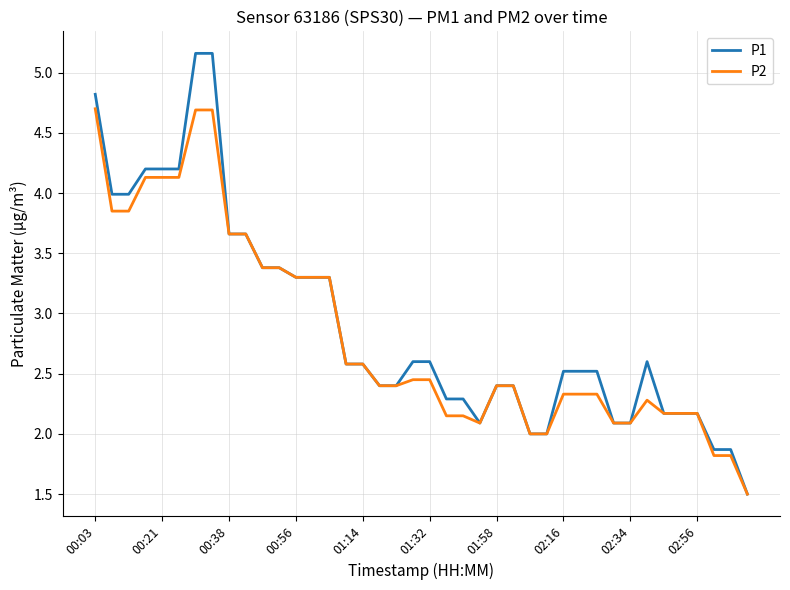

What is the minimum value for P1?

1.5